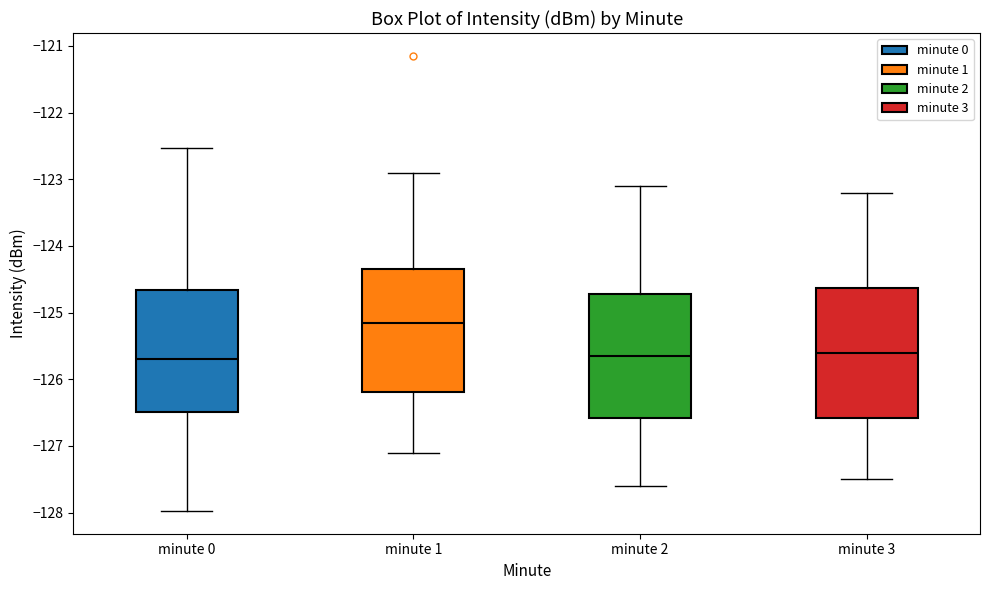

Reading left to right, read every box against the y-axis: the position of its median line, the range the box covers, and the ends of its whiskers. The values are not printed on the chart, so give them approximately, as read against the axis.

minute 0: median -125.7, box -126.5 to -124.7, whiskers -128.0 to -122.5
minute 1: median -125.1, box -126.2 to -124.3, whiskers -127.1 to -122.9
minute 2: median -125.6, box -126.6 to -124.7, whiskers -127.6 to -123.1
minute 3: median -125.6, box -126.6 to -124.6, whiskers -127.5 to -123.2